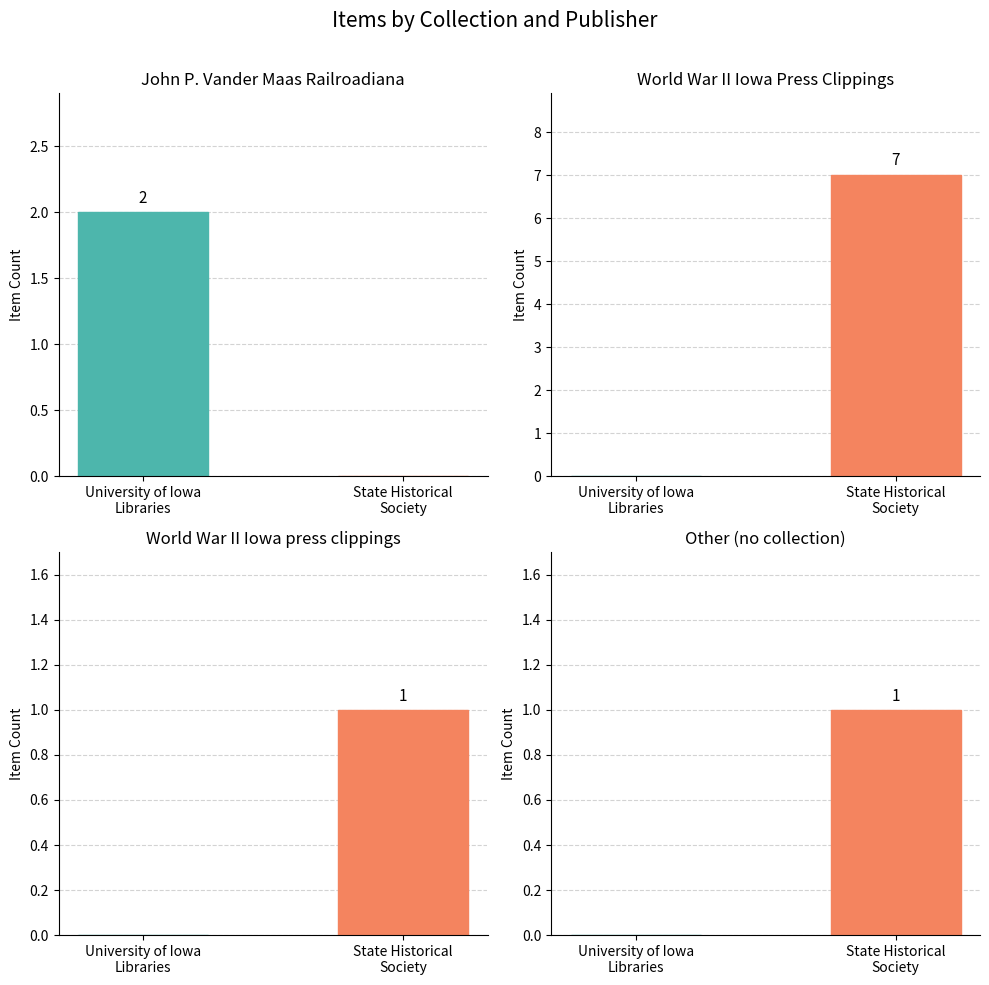

Is it true that Other equals 0 at World War II Iowa
Press Clippings?

False